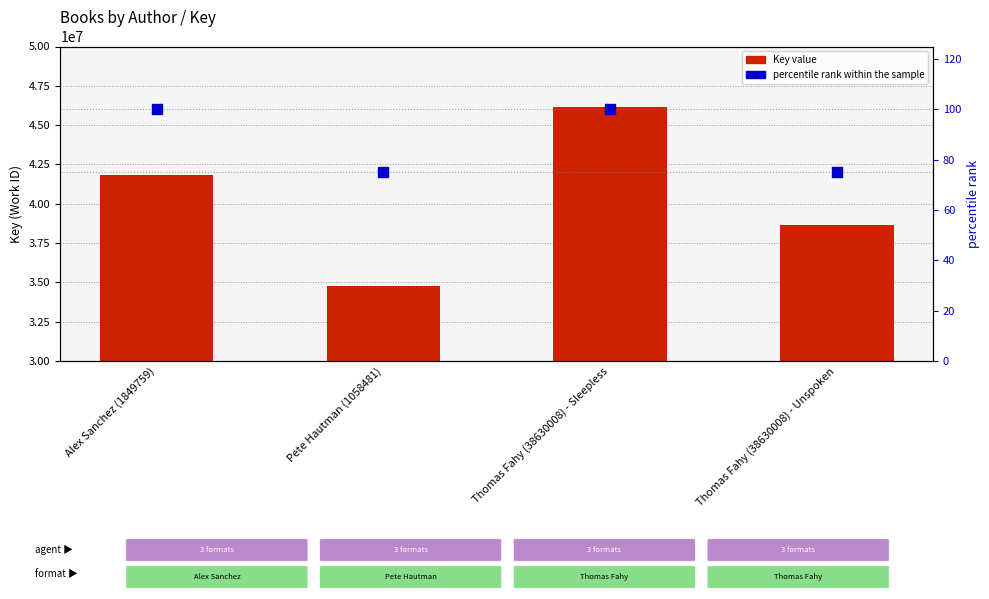

Is the value of percentile rank within the sample at Alex Sanchez (1849759) greater than the value of Key value at Alex Sanchez (1849759)?

No